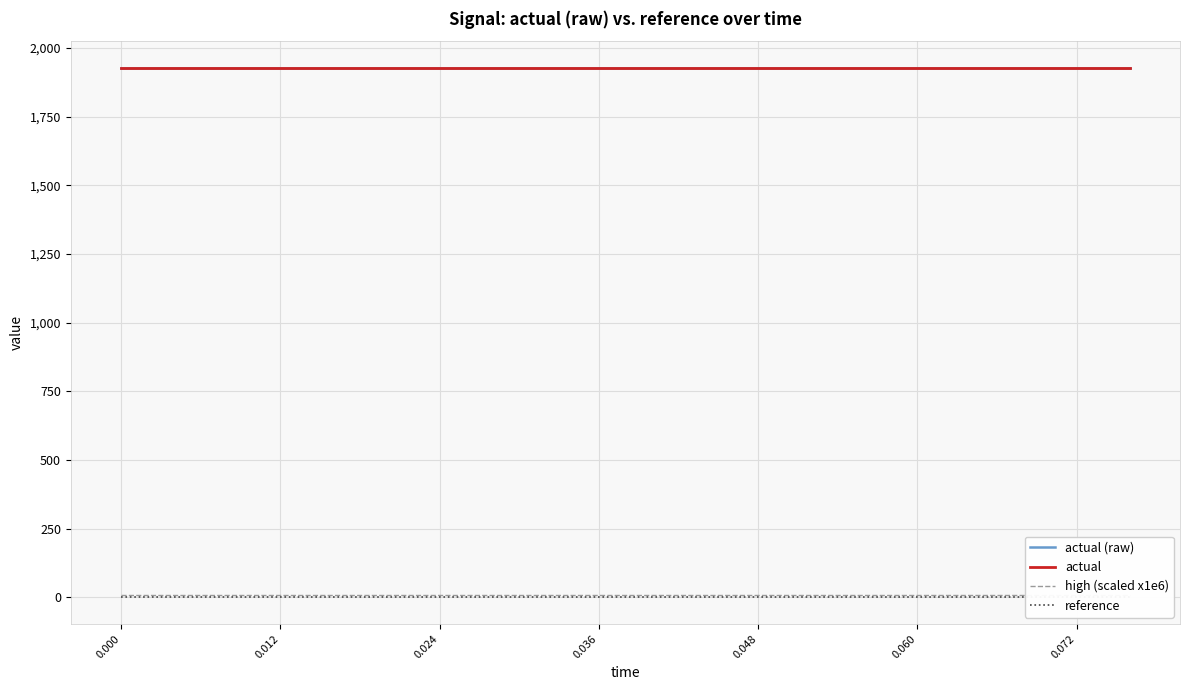

Reading right to left, transcribe all the data shown in this chart.

actual (raw): 1928.3	1928.3	1928.3	1928.3	1928.3	1928.3	1928.3	1928.3	1928.3	1928.3	1928.3	1928.3	1928.3	1928.3	1928.3	1928.3	1928.3	1928.3	1928.3	1928.3
actual: 1928.3	1928.3	1928.3	1928.3	1928.3	1928.3	1928.3	1928.3	1928.3	1928.3	1928.3	1928.3	1928.3	1928.3	1928.3	1928.3	1928.3	1928.3	1928.3	1928.3
high (scaled x1e6): 9.0	9.0	9.0	9.0	9.0	9.0	9.0	9.0	9.0	9.0	9.0	9.0	9.0	9.0	9.0	9.0	9.0	9.0	9.0	9.0
reference: 0.0	0.0	0.0	0.0	0.0	0.0	0.0	0.0	0.0	0.0	0.0	0.0	0.0	0.0	0.0	0.0	0.0	0.0	0.0	0.0